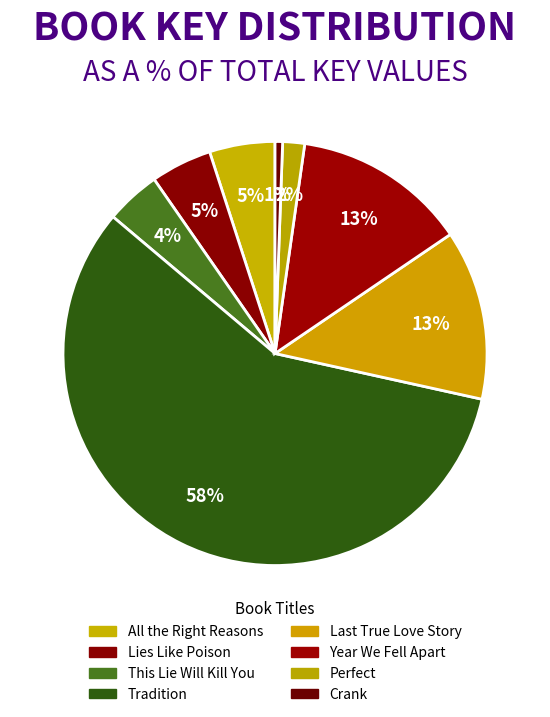

True or false: Tradition accounts for 69% of the total.

False